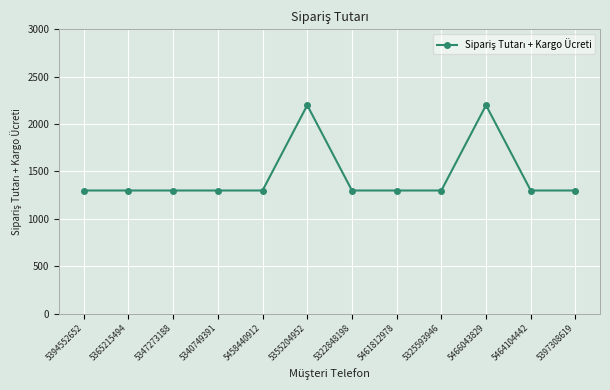

The chart shows a value of 1991 at 5322848198. True or false?

False